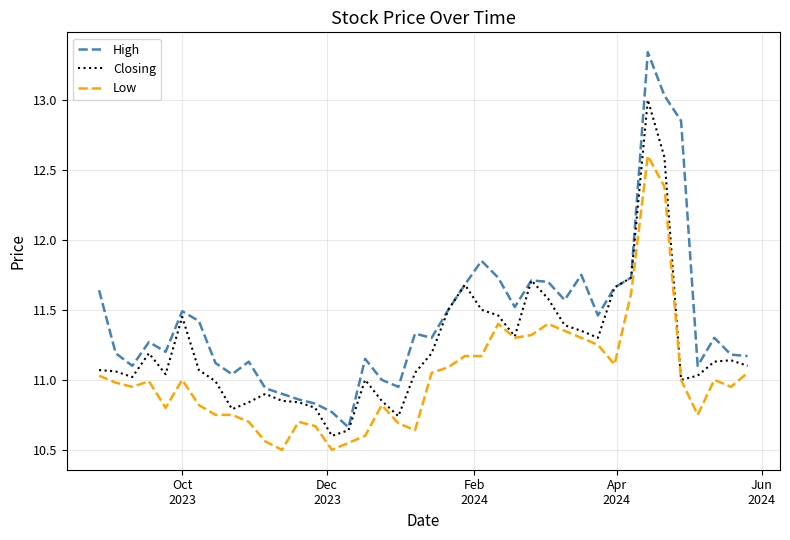

True or false: High and Low cross at least once.

False